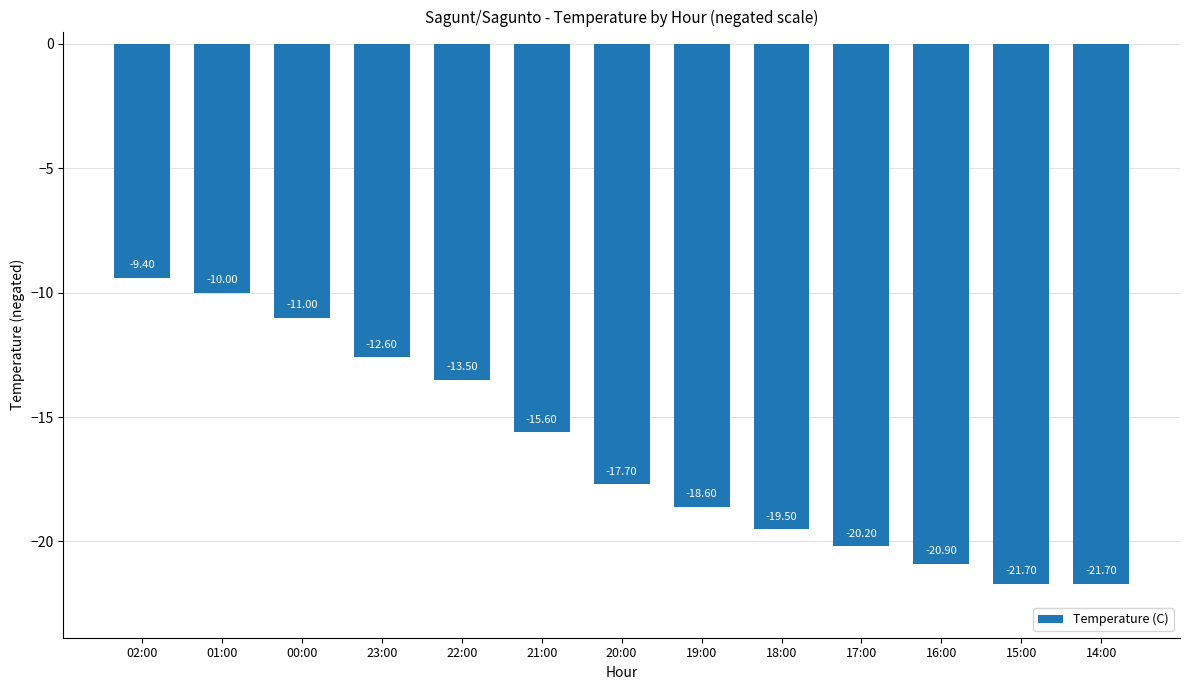

Reading left to right, extract all data points from this chart.

-9.4	-10.0	-11.0	-12.6	-13.5	-15.6	-17.7	-18.6	-19.5	-20.2	-20.9	-21.7	-21.7